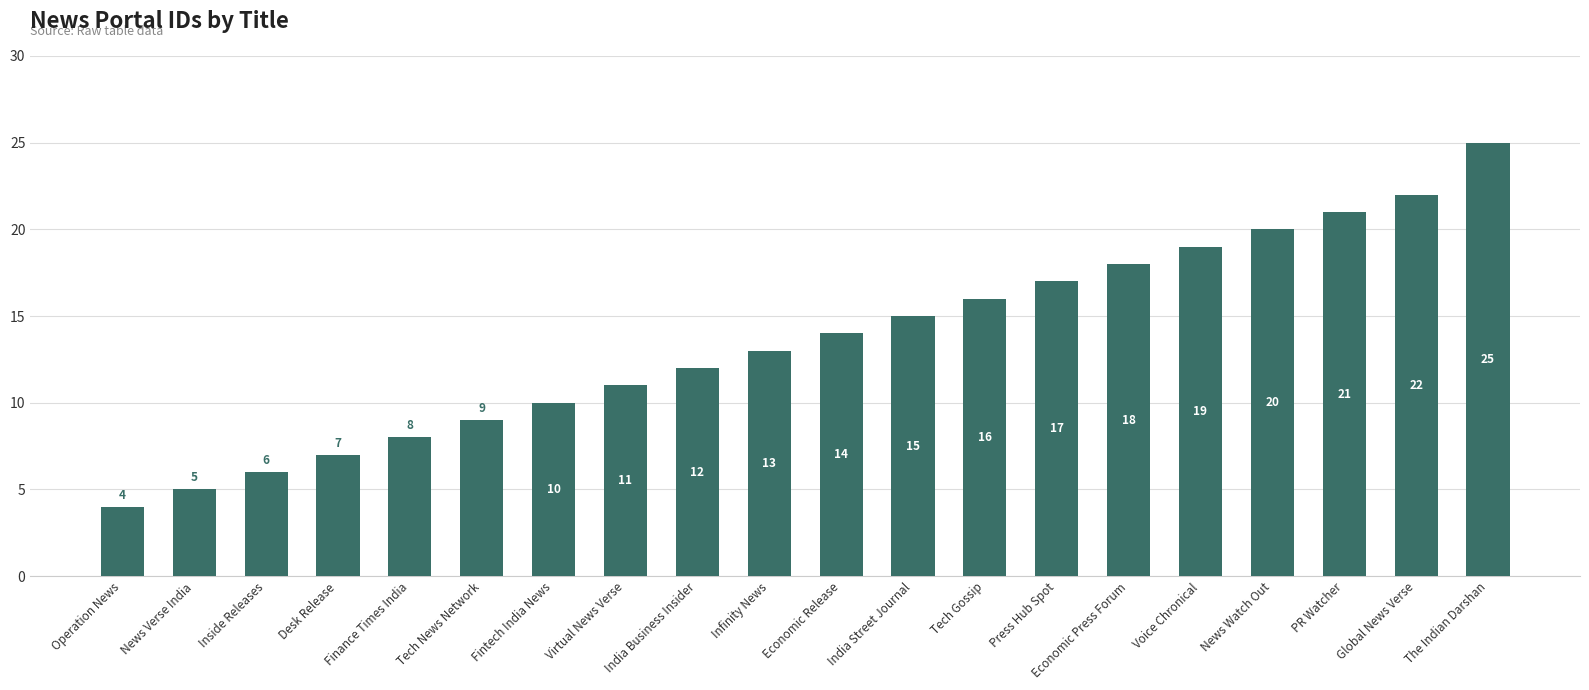

Between Tech Gossip and India Street Journal, which is larger?

Tech Gossip